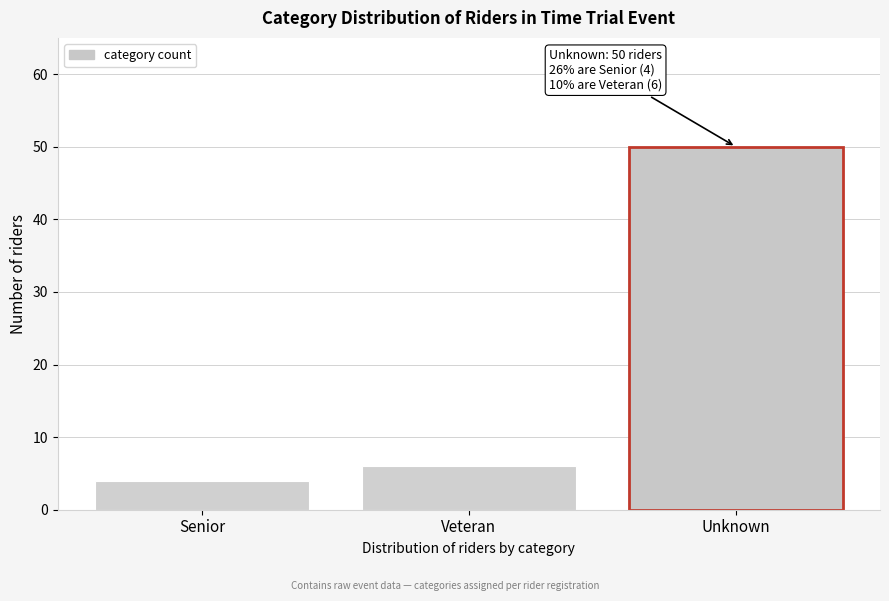

Reading left to right, transcribe all the data shown in this chart.

Senior=4	Veteran=6	Unknown=50